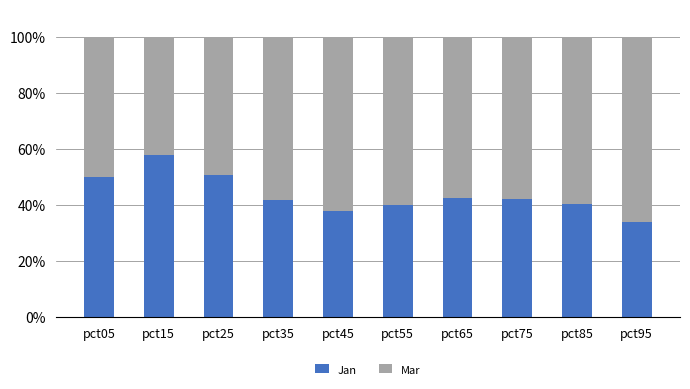

Count the number of data series in this chart.

2